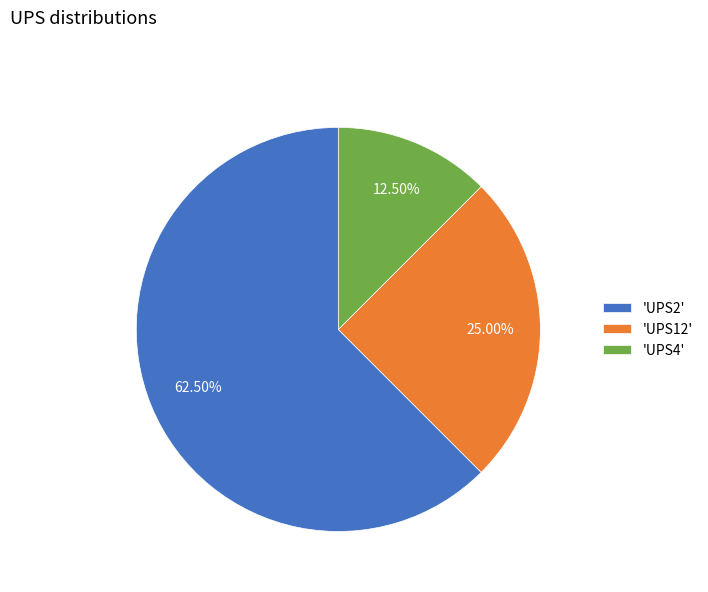

To the nearest percent, what is the difference between the largest and smallest slice percentages?

50%